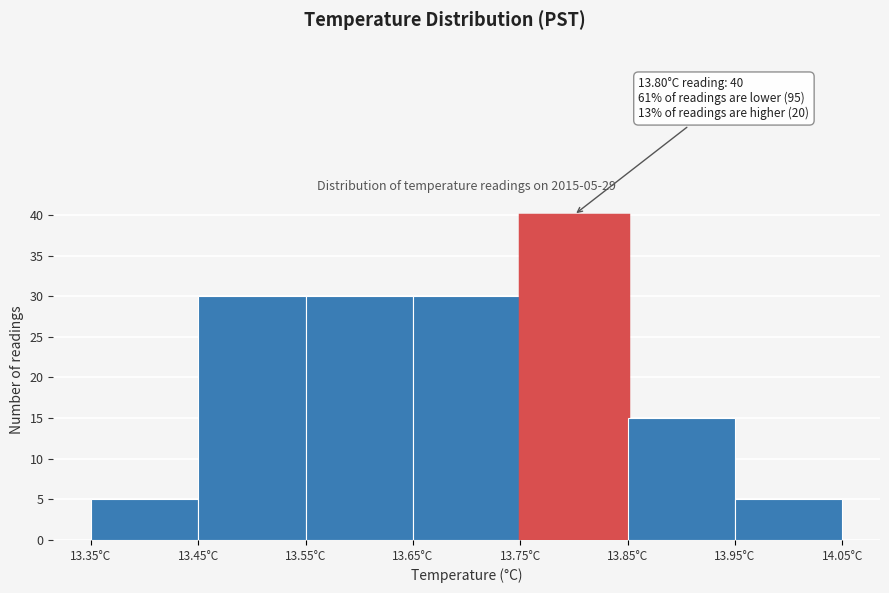

Which range on the x-axis has the tallest bar?

13.75 to 13.85